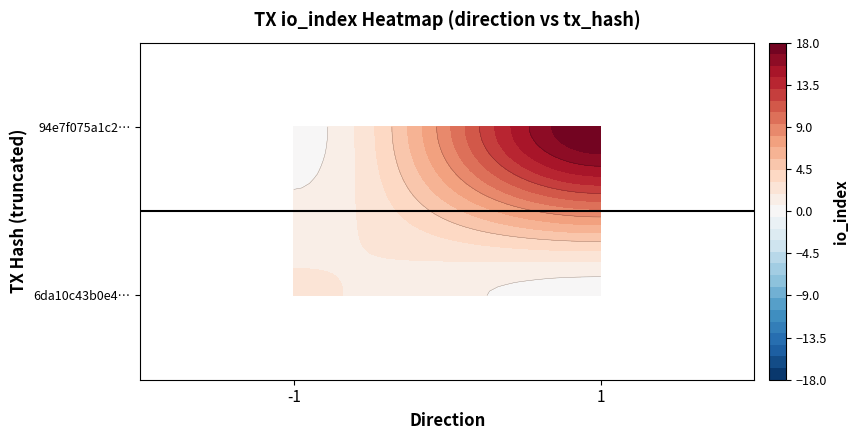

Reading left to right, list all the values displayed in this chart.

6da10c43b0e485655fe6b54df480526cce0ae11: direction=-1.0	io_index=2.0	value=10.4
94e7f075a1c23cb9259aec0786326f093a5a550: direction=1.0	io_index=18.0	value=10.4